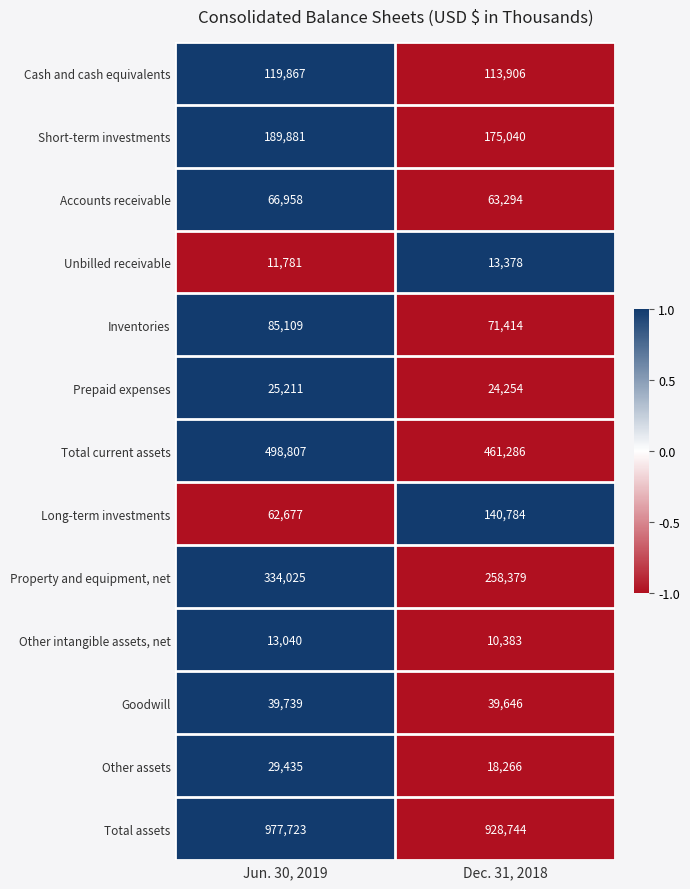

What is the minimum value shown in the chart?

10383